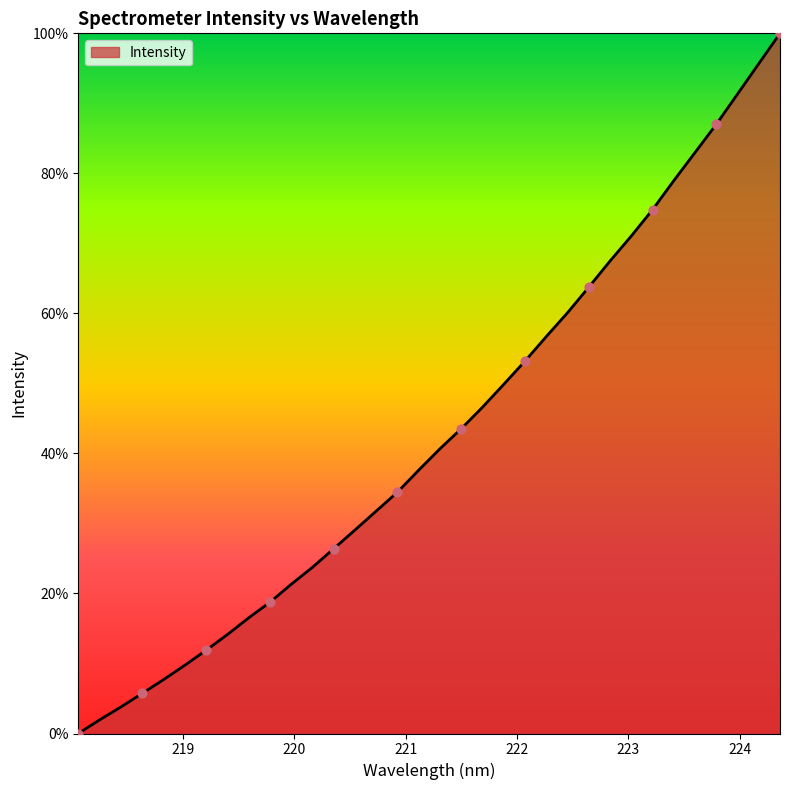

What is the difference between the maximum and minimum values?

100.0